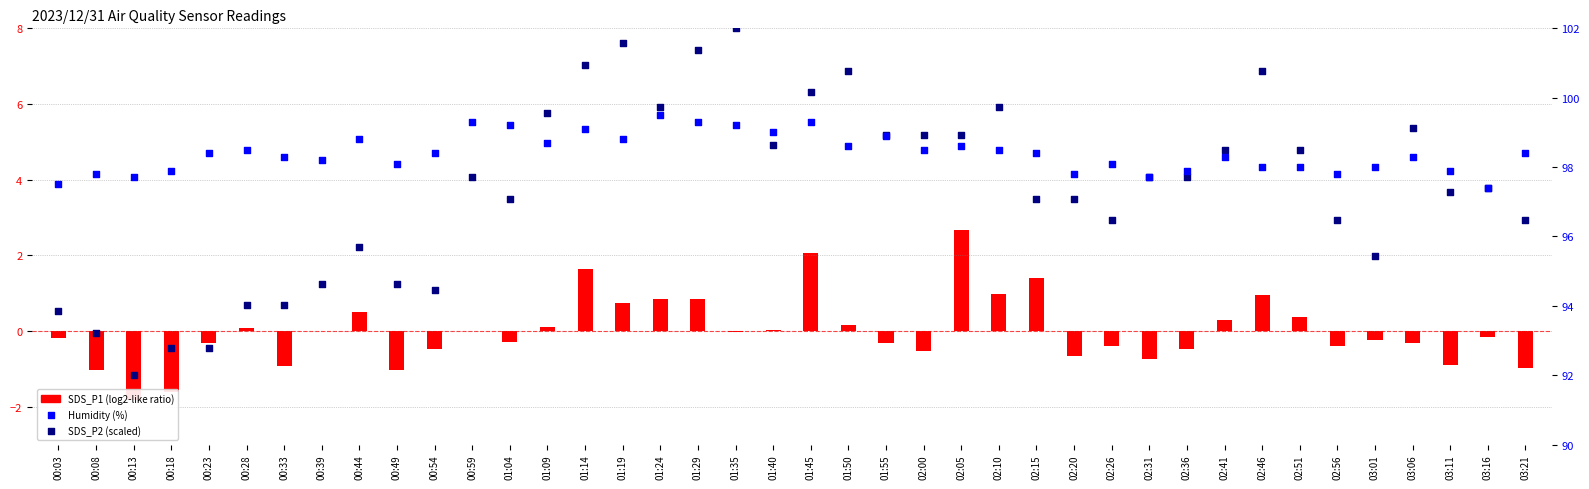

At which category is the sum across all series the highest?

01:35